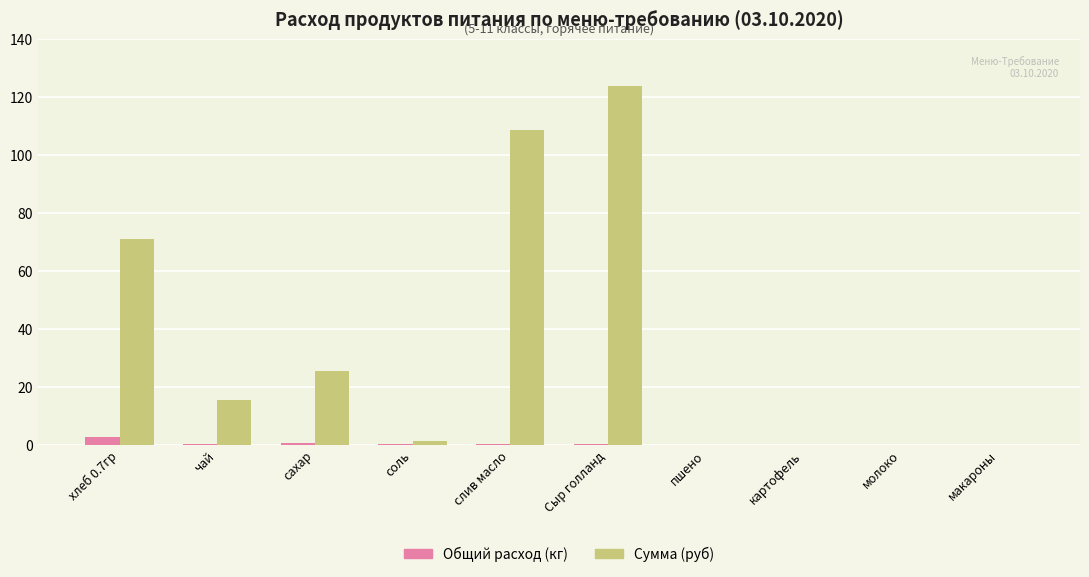

The Сумма (руб) series shows 0.0 at макароны. True or false?

True